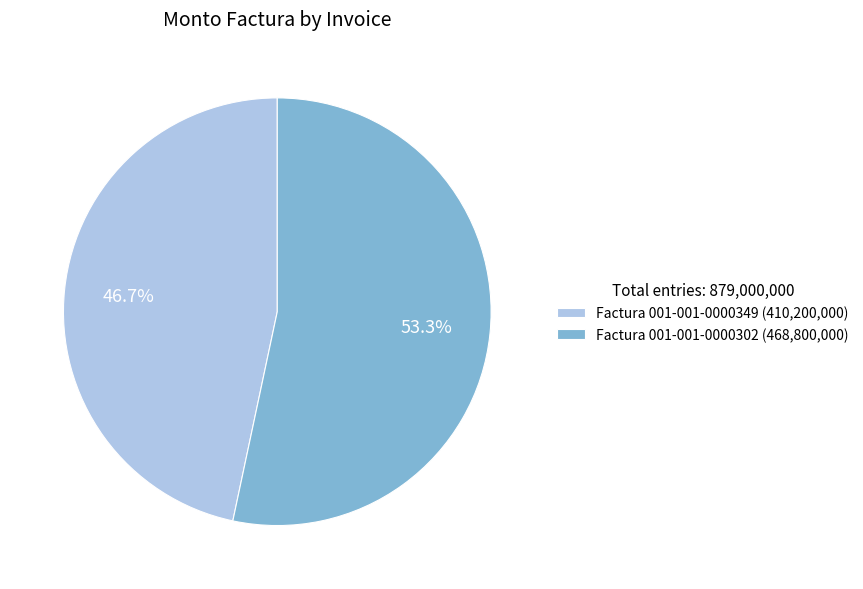

Is there any slice that represents more than half of the pie?

Yes